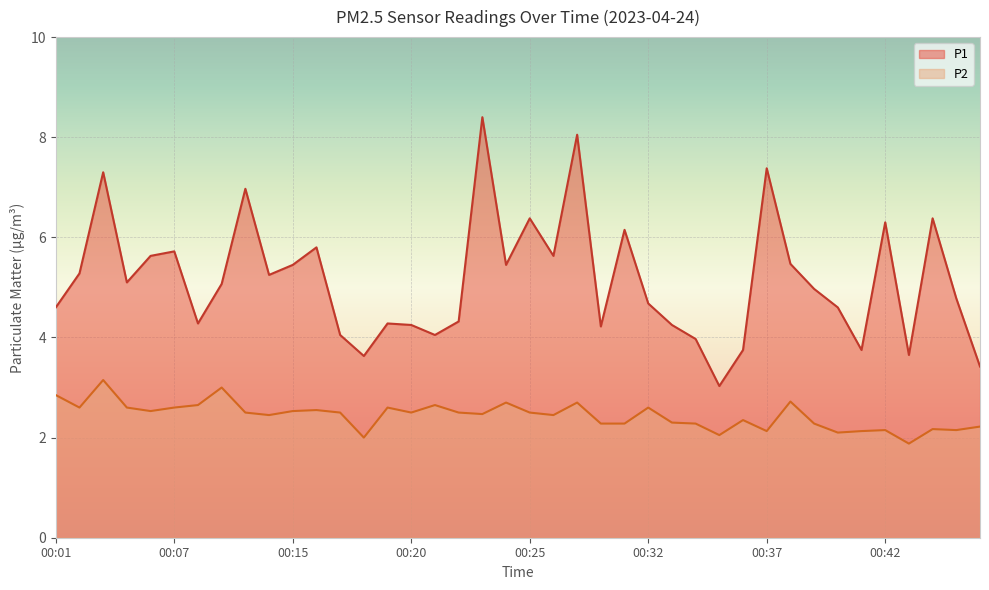

What is the value of the P1 point at the 34th from the left?

4.6